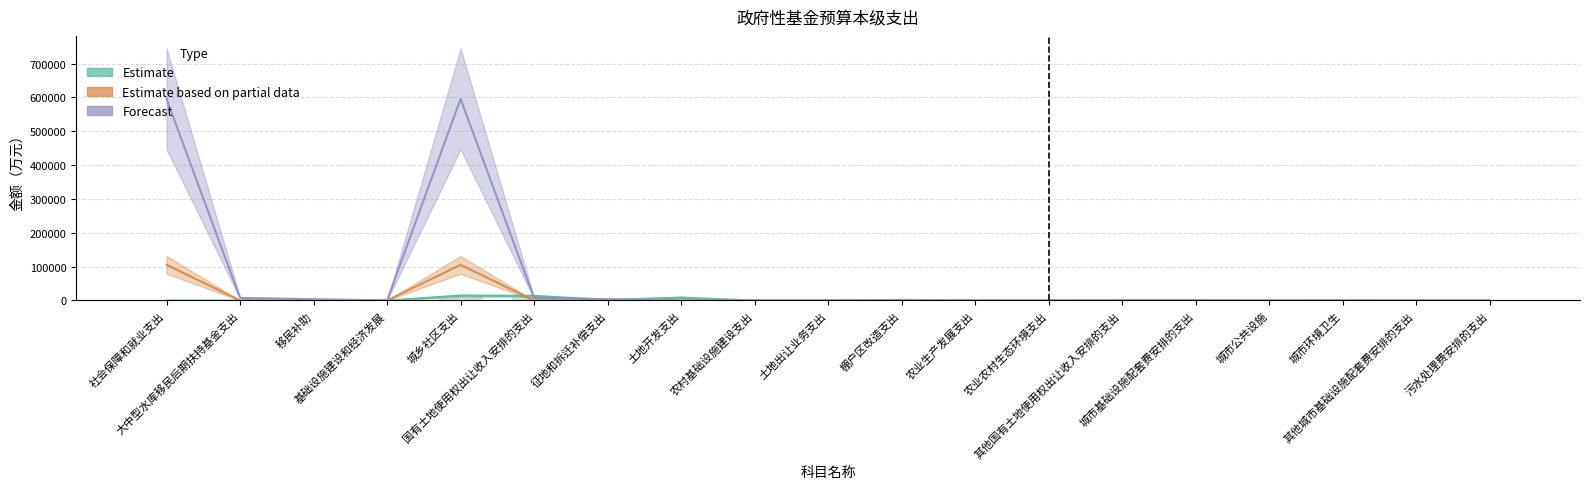

Which has a higher value, 国有土地使用权出让收入安排的支出 or 大中型水库移民后期扶持基金支出?

国有土地使用权出让收入安排的支出